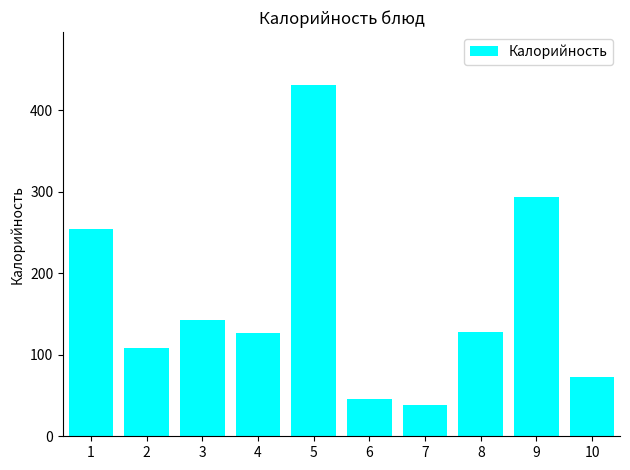

The value at 3 is 142. True or false?

True